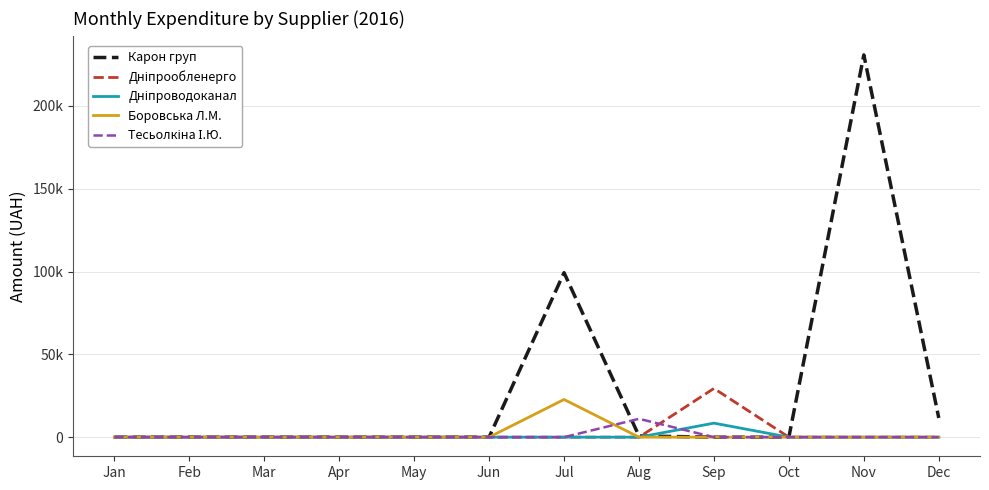

Where is the first local maximum for Боровська Л.М.?

Jul